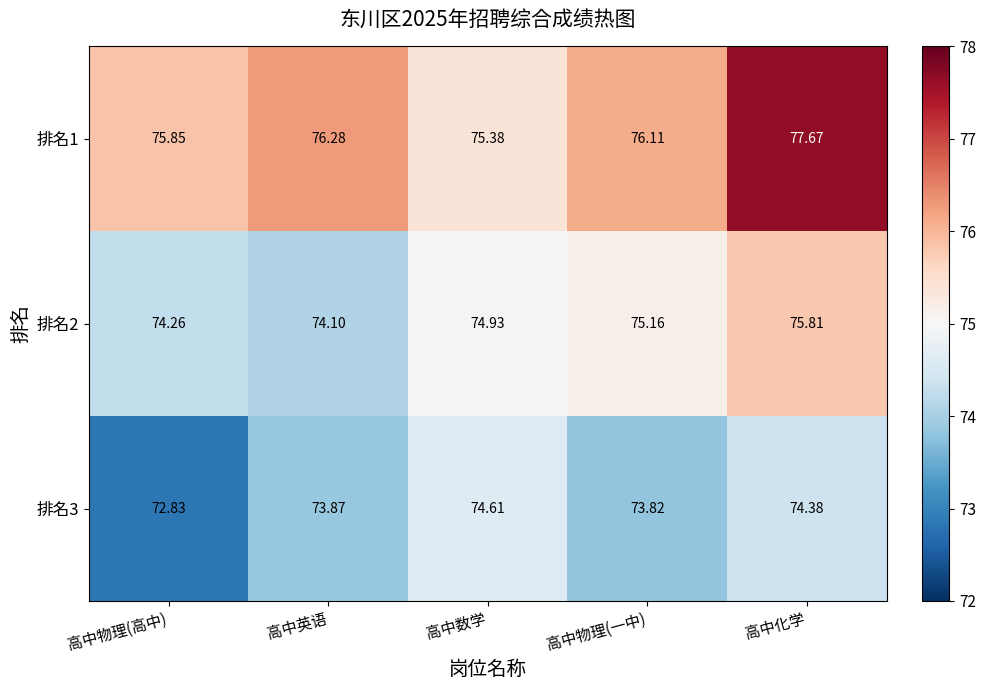

At which category is the sum across all series the highest?

高中化学